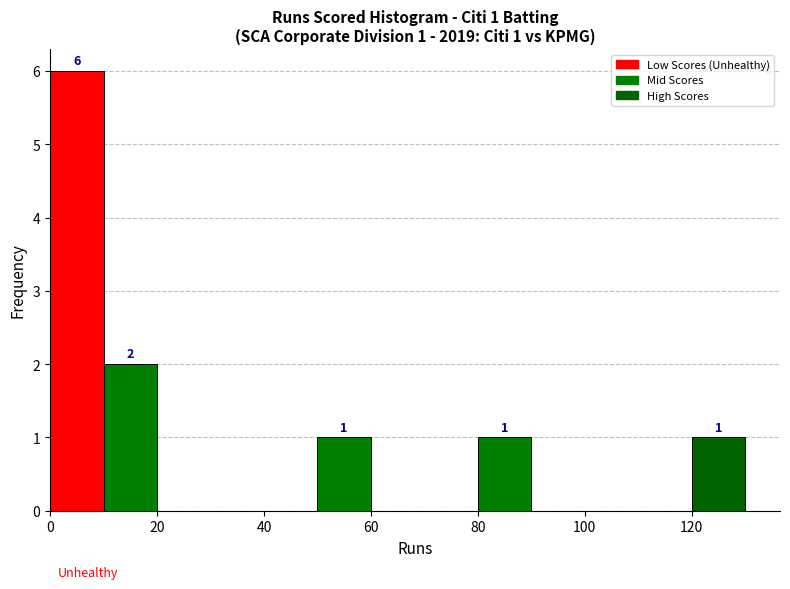

Over which range of the x-axis is the bar tallest?

0 to 10